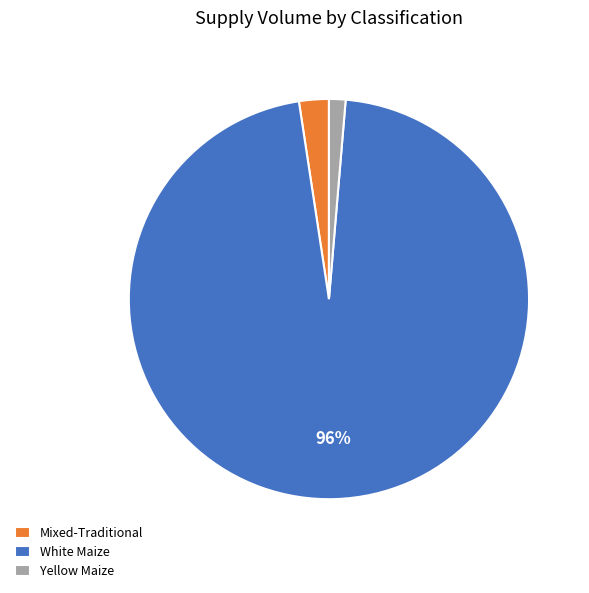

Between White Maize and Yellow Maize, which is larger?

White Maize